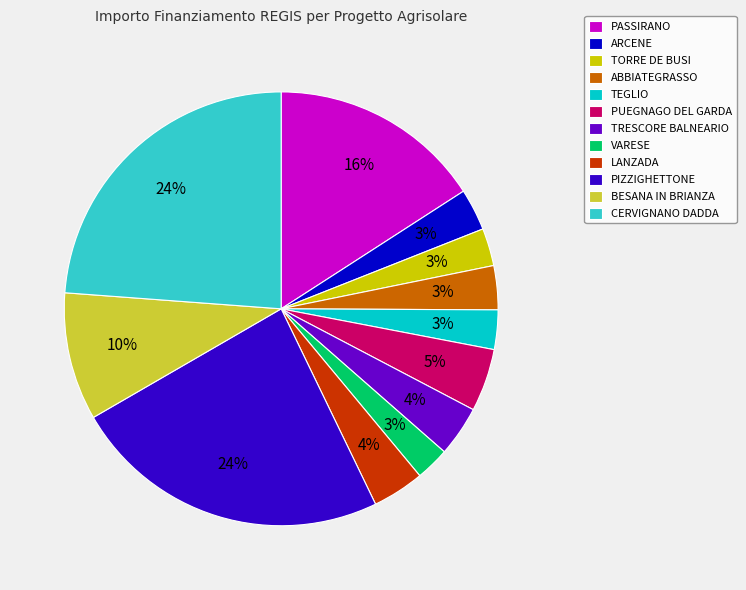

Count the number of slices in the pie.

12